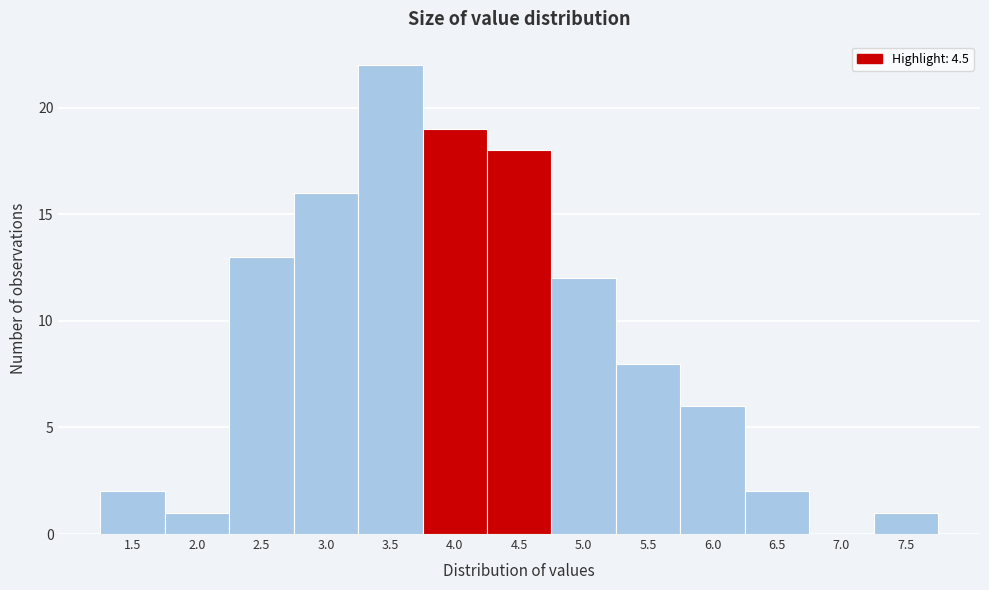

Reading left to right, extract all data points from this chart.

1.5=2	2.0=1	2.5=13	3.0=16	3.5=22	4.0=19	4.5=18	5.0=12	5.5=8	6.0=6	6.5=2	7.0=0	7.5=1